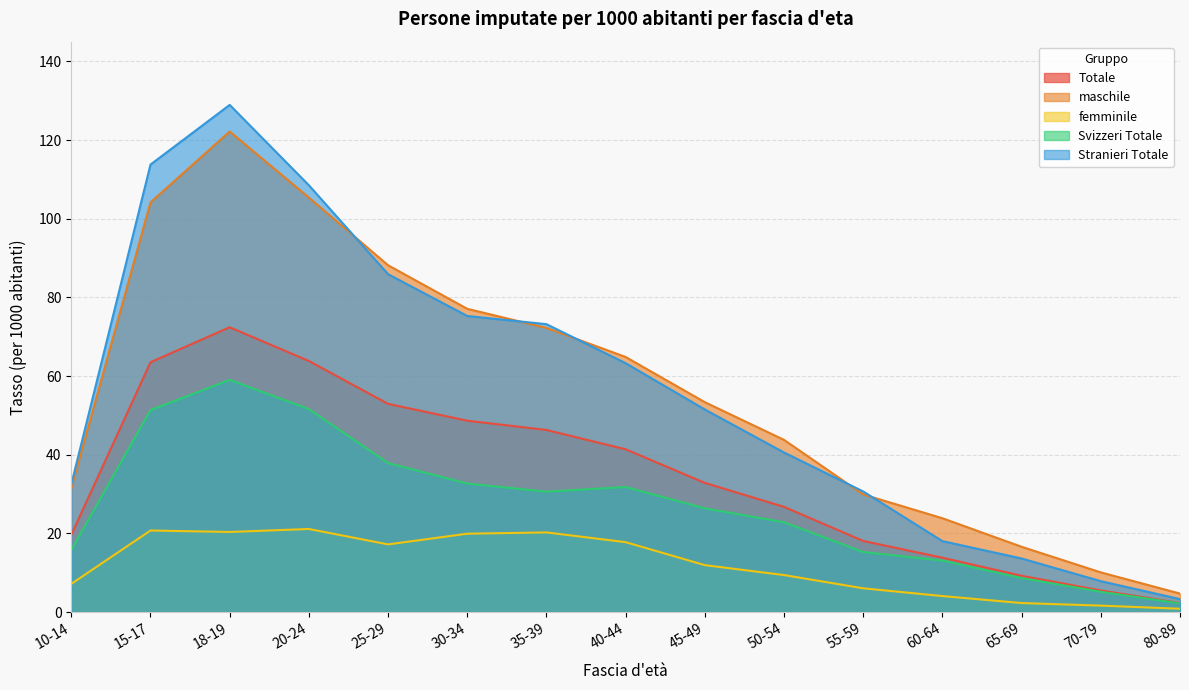

Is the value of Svizzeri Totale at 60-64 greater than the value of femminile at 60-64?

Yes